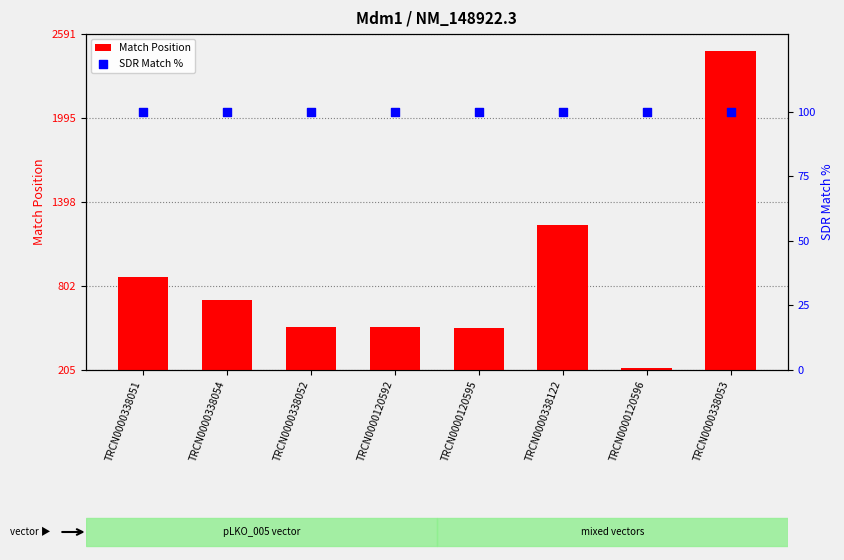

Which series has the largest total across all categories?

Match Position